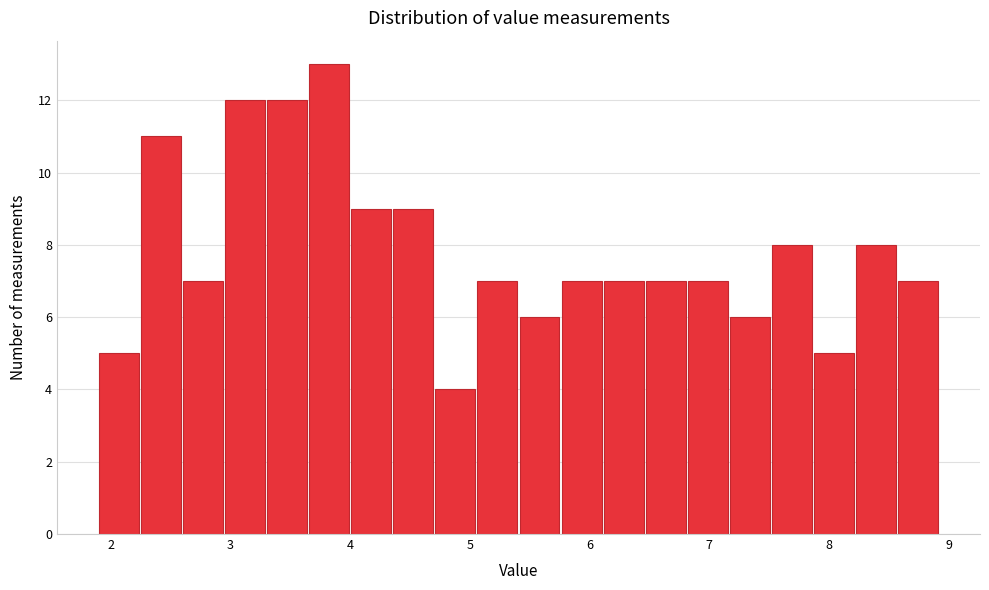

Read against the x-axis, roughly where is the centre of the tallest bar?

3.8